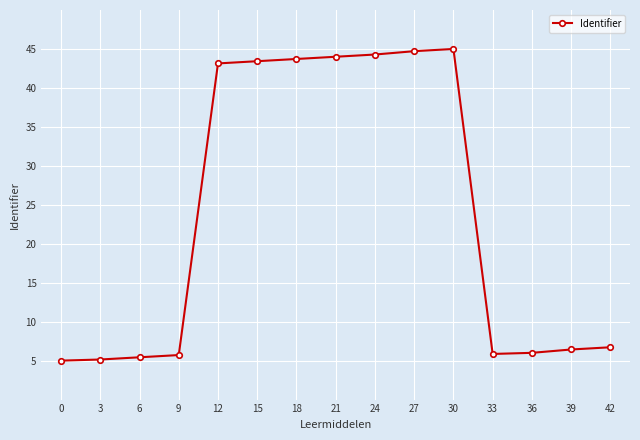

Approximately how many times larger is the value at 6 compared to 42?

0.8